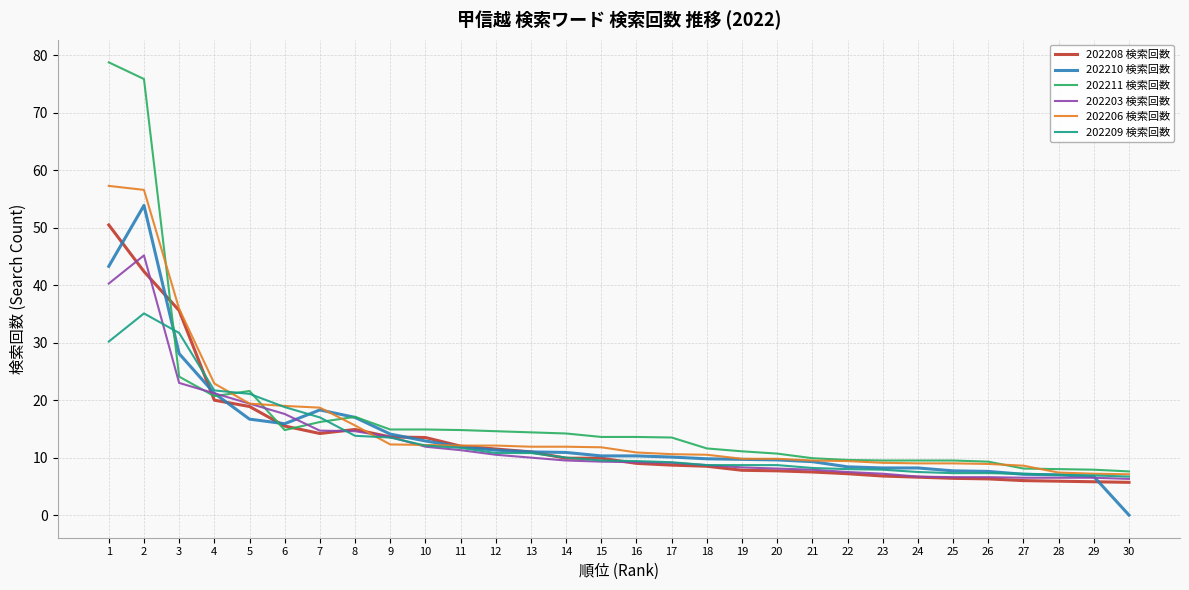

After their last crossing, which series has the higher values: 202209 検索回数 or 202211 検索回数?

202211 検索回数